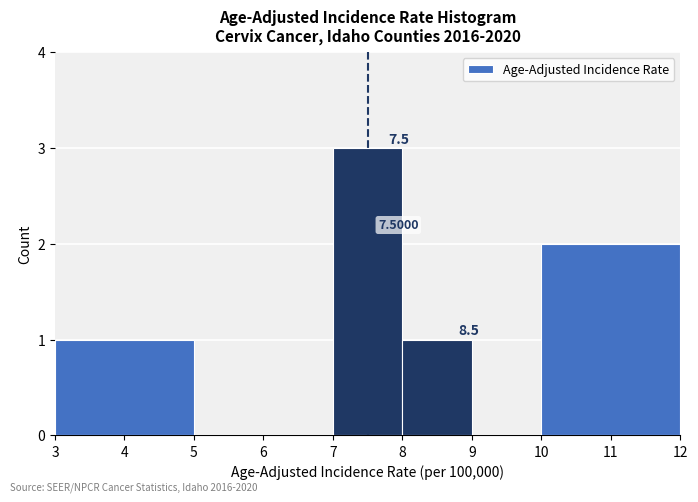

Which range on the x-axis has the tallest bar?

7 to 8